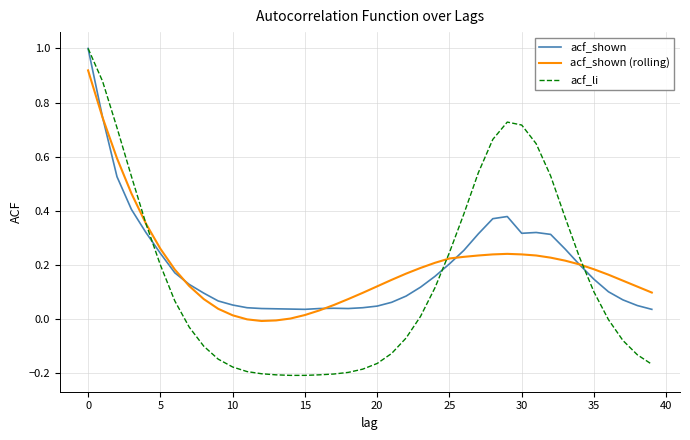

Which series has the largest range (max minus min)?

acf_li